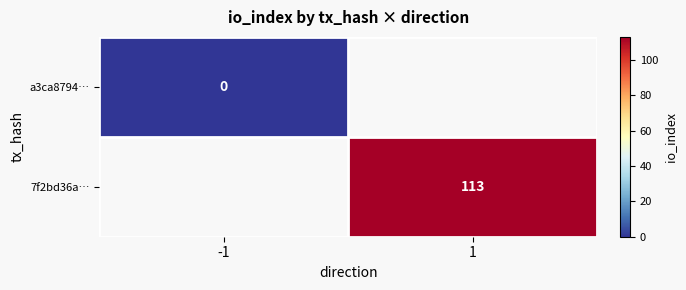

Is the value of a3ca8794… at -1 greater than the value of 7f2bd36a… at 1?

No